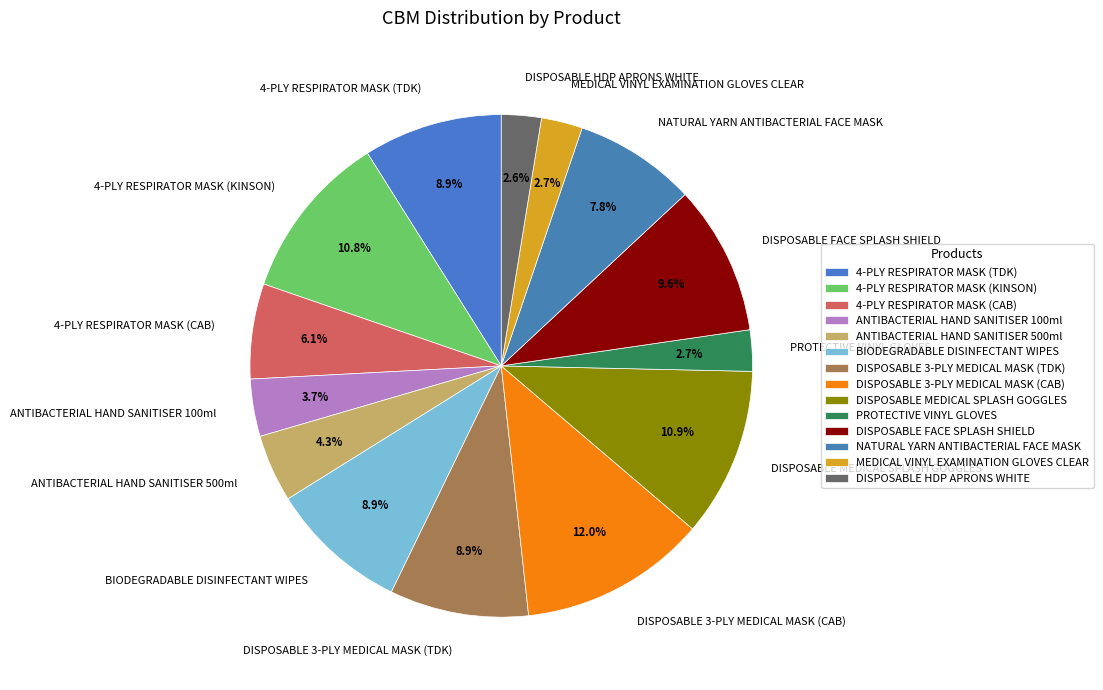

To the nearest percent, what portion does DISPOSABLE FACE SPLASH SHIELD represent?

10%